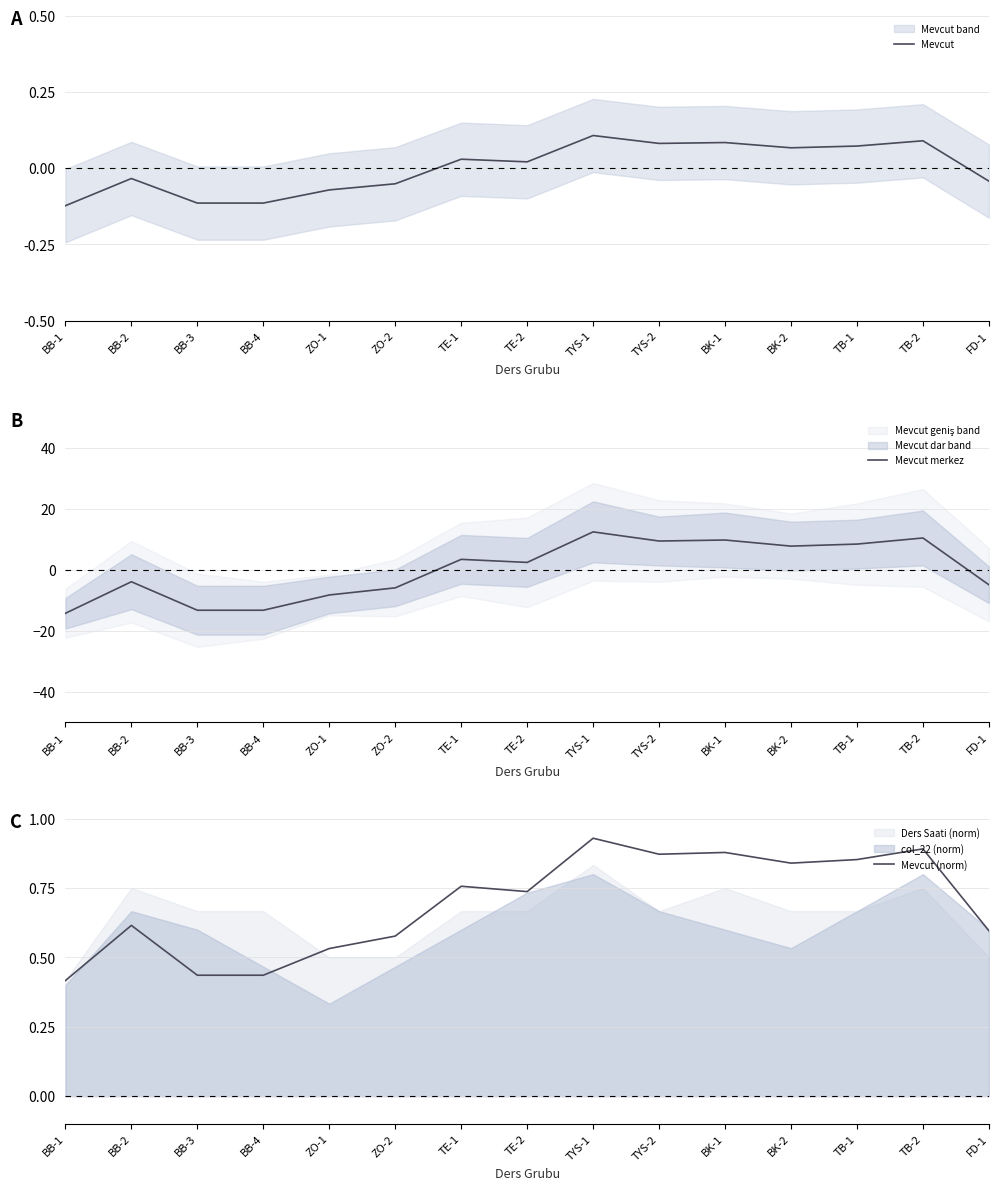

What is the difference between the maximum and second lowest values in the Mevcut series?

0.2